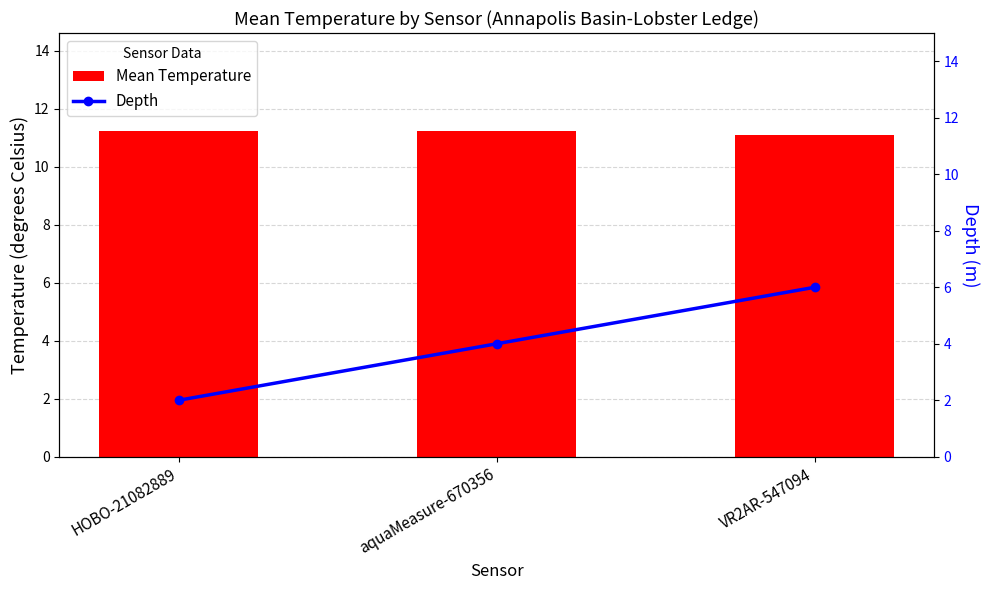

What is the sum of all Depth values?

12.0